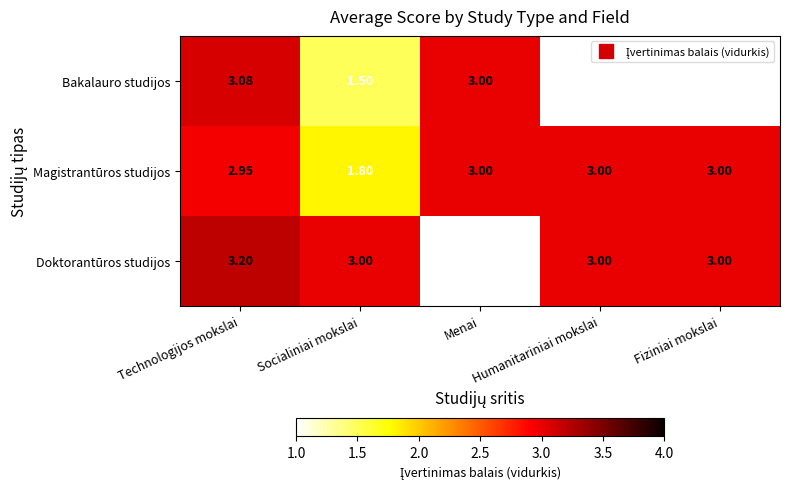

True or false: Doktorantūros studijos has a value of 0.6 at Socialiniai mokslai.

False